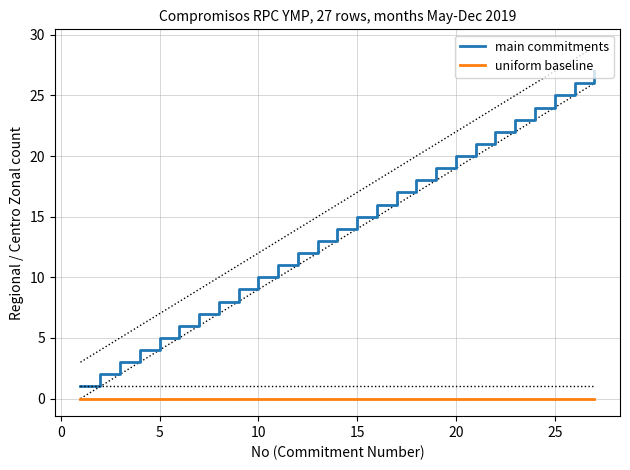

True or false: uniform baseline and main commitments intersect in this chart.

False